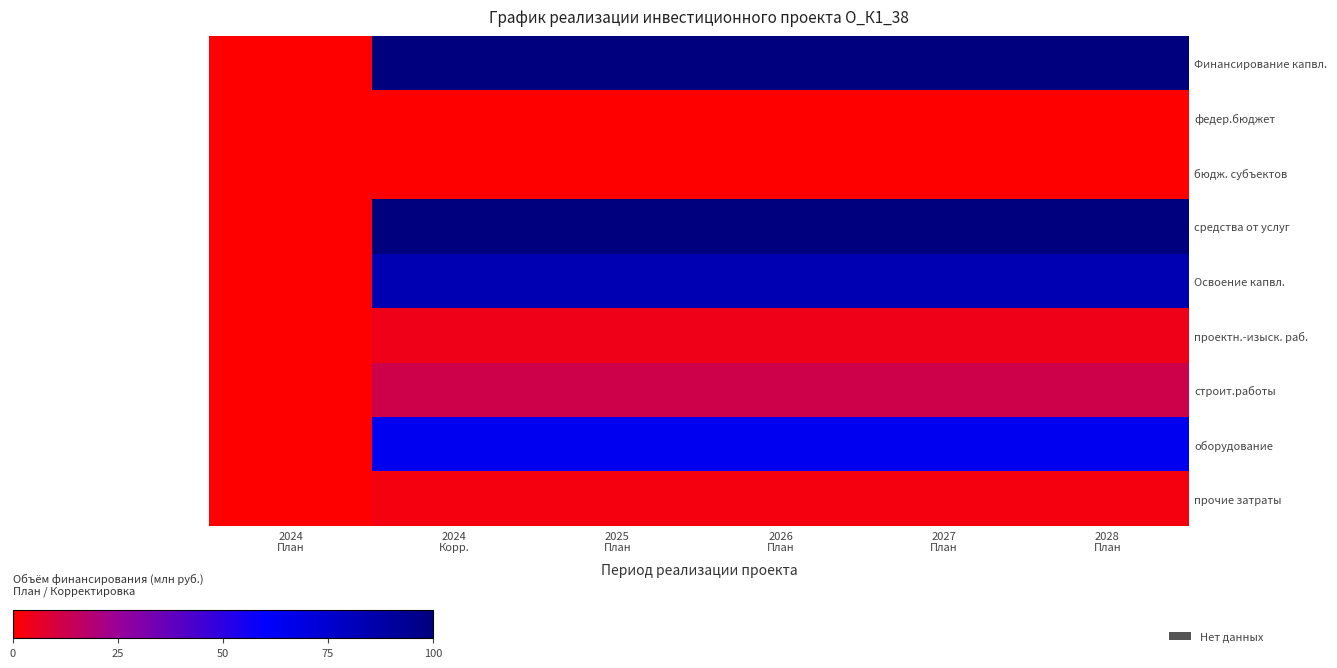

Which series has the largest total across all categories?

Финансирование капвл.